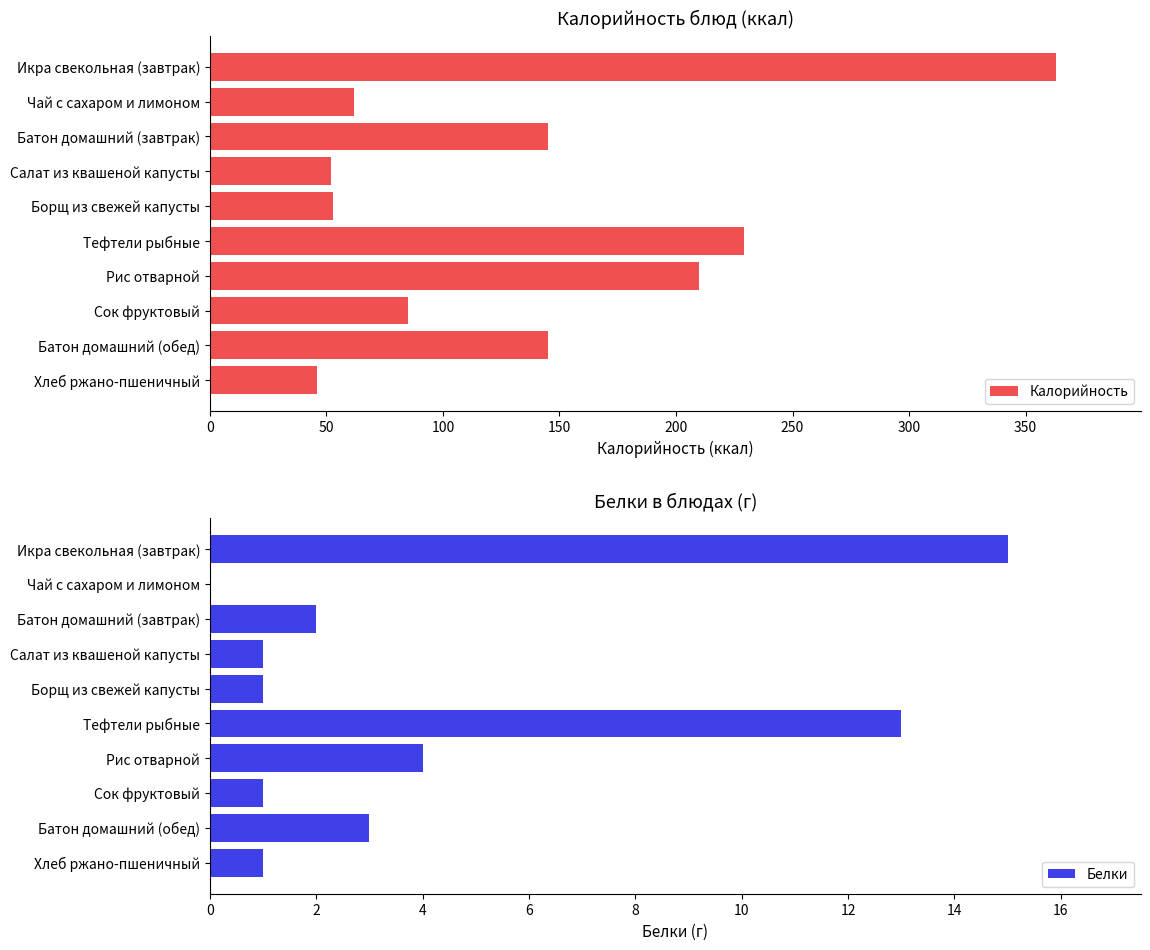

True or false: Калорийность has a value of 53 at Борщ из свежей капусты.

True